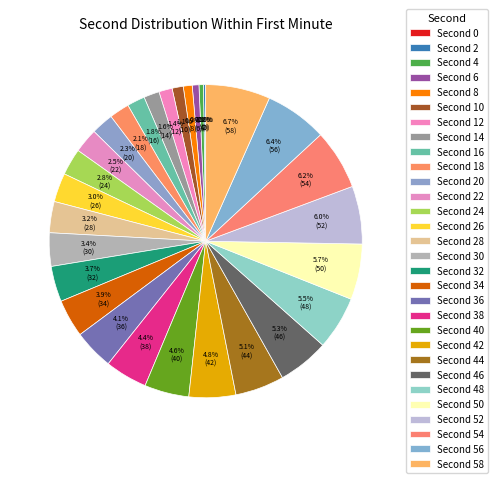

True or false: 0 accounts for 0% of the total.

True